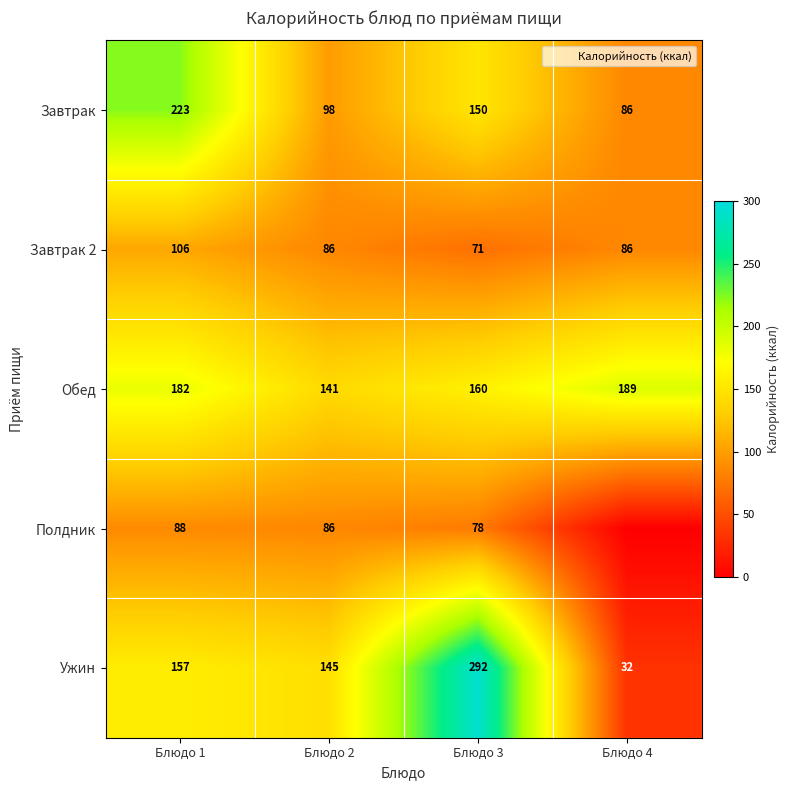

Which series changed the most between Блюдо 1 and Блюдо 4?

row_0